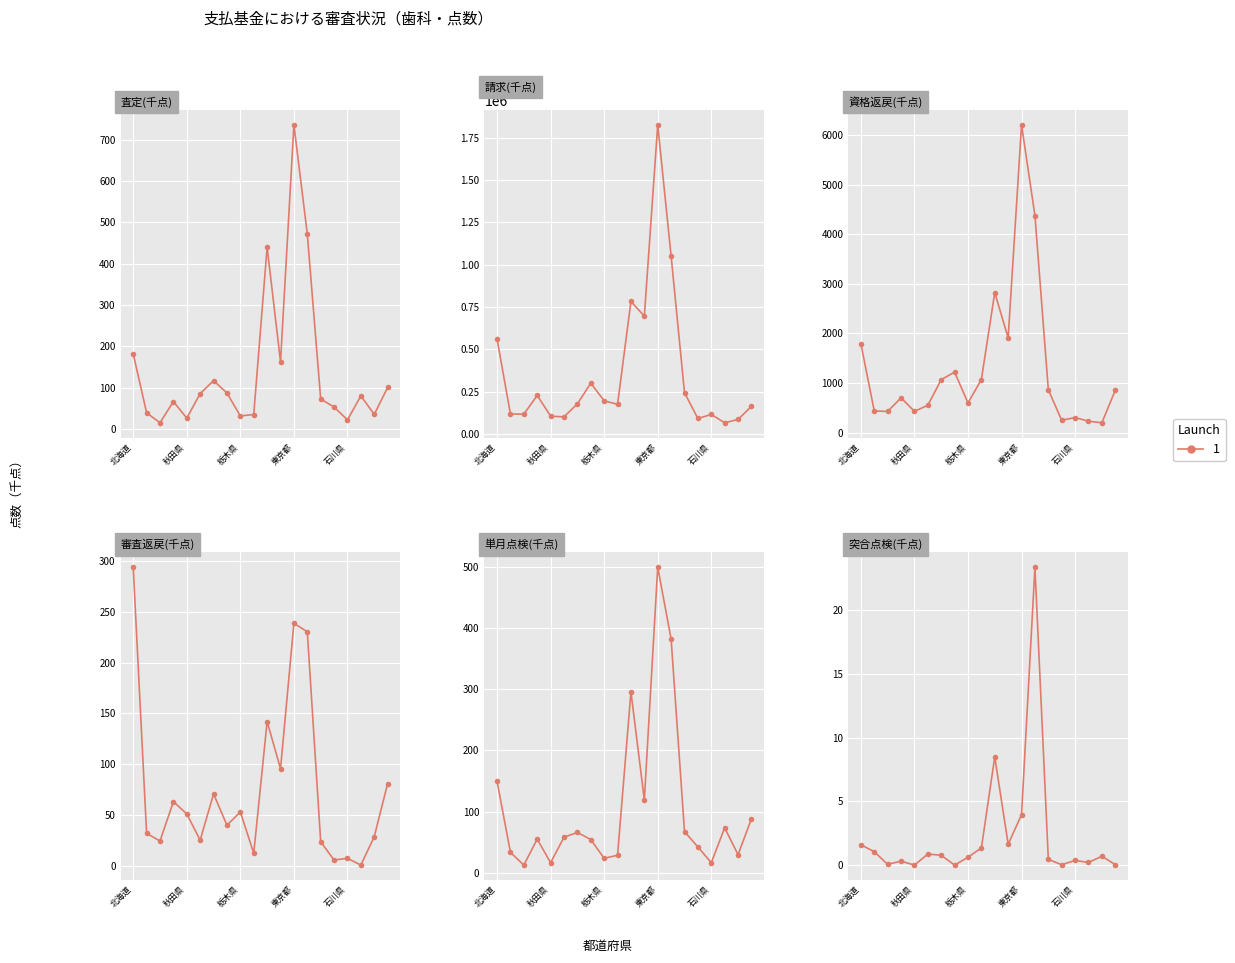

Which series has the largest total across all categories?

請求(千点)